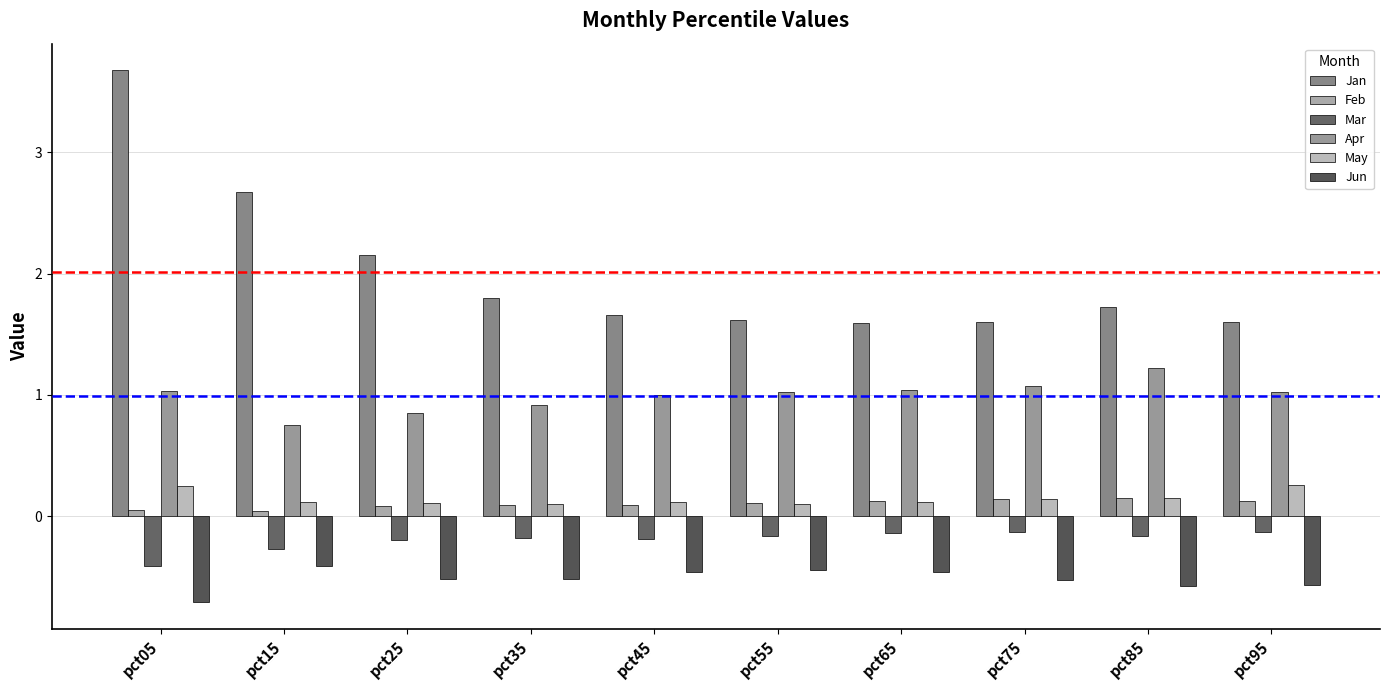

What is the value of the Jun bar at the 5th from the left?

-0.5